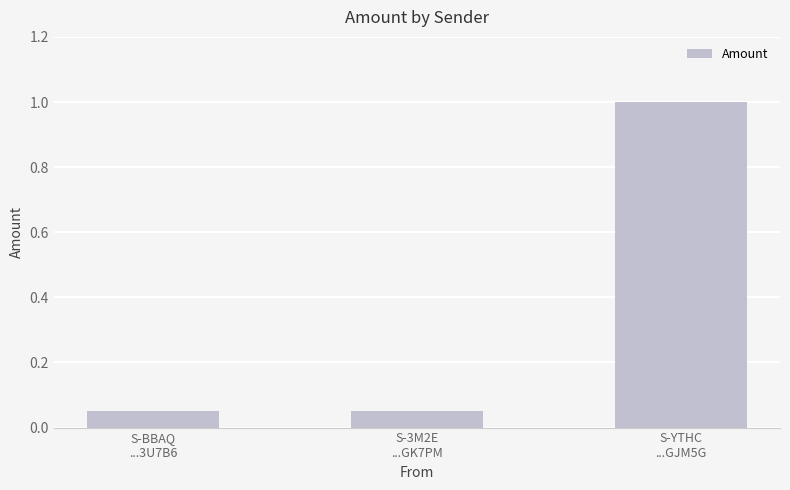

What is the maximum value shown in the chart?

1.0